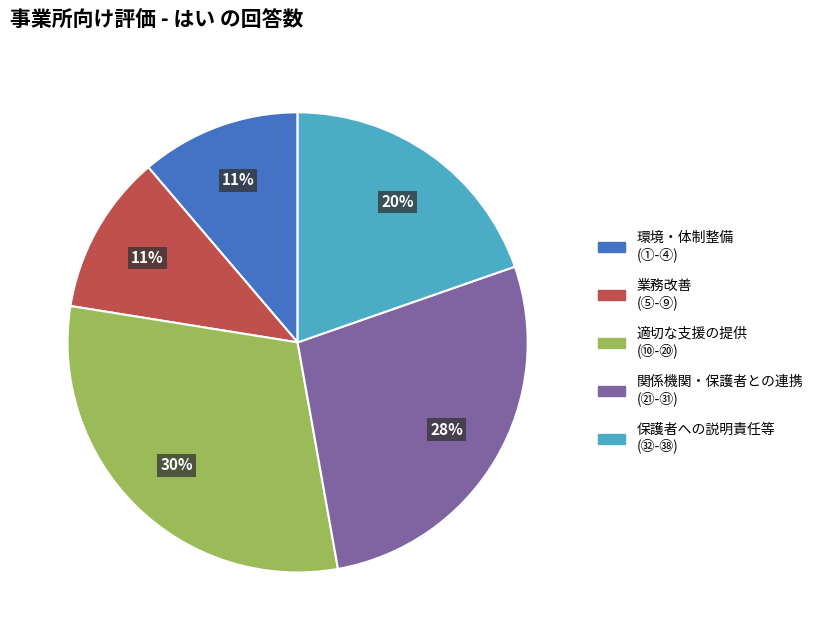

Does any single category account for the majority?

No